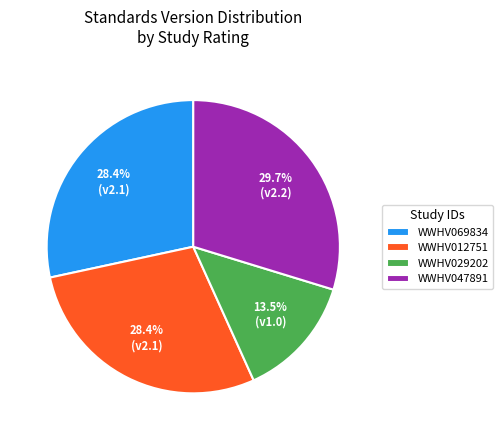

Do WWHV012751 and WWHV047891 together represent more than half of the pie?

Yes